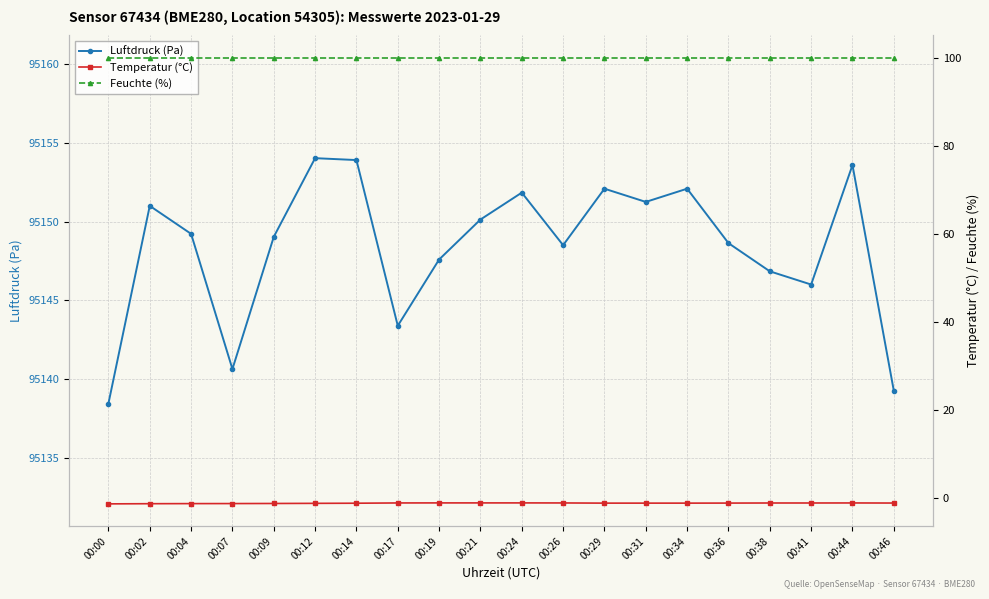

What are all the series names shown in the legend?

Luftdruck (Pa), Temperatur (°C), Feuchte (%)